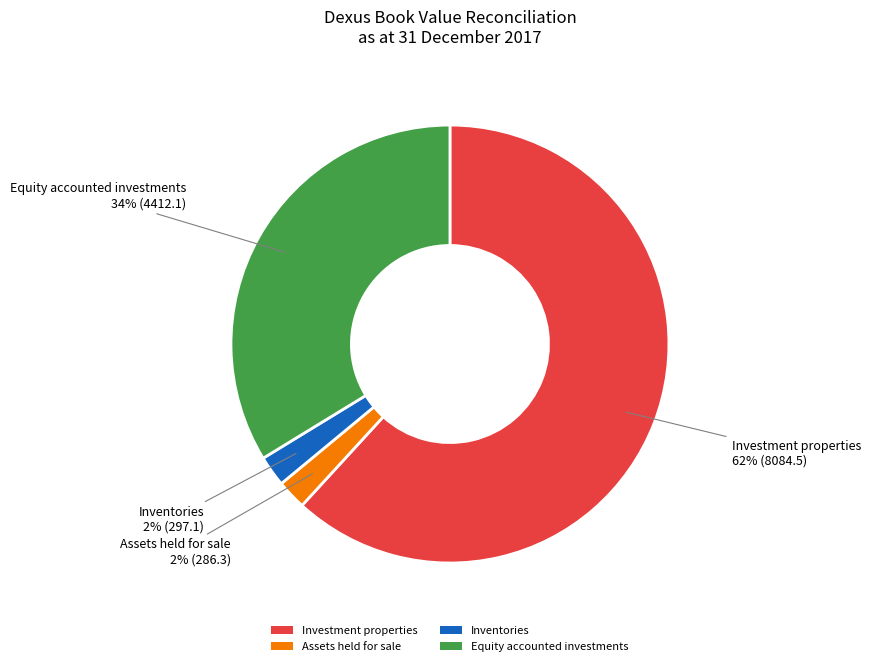

Is there a majority slice in this chart?

Yes